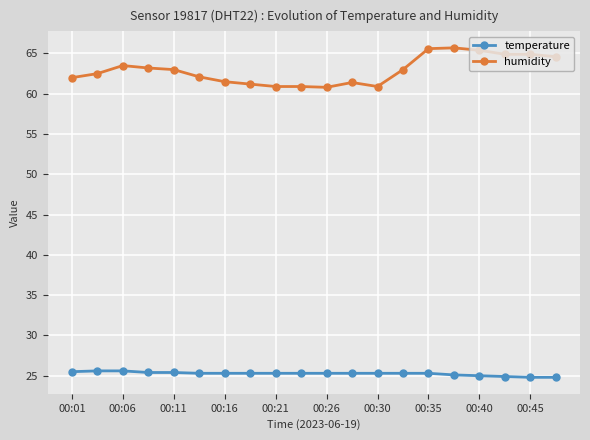

Rank the series by their maximum value, from lowest to highest.

temperature, humidity